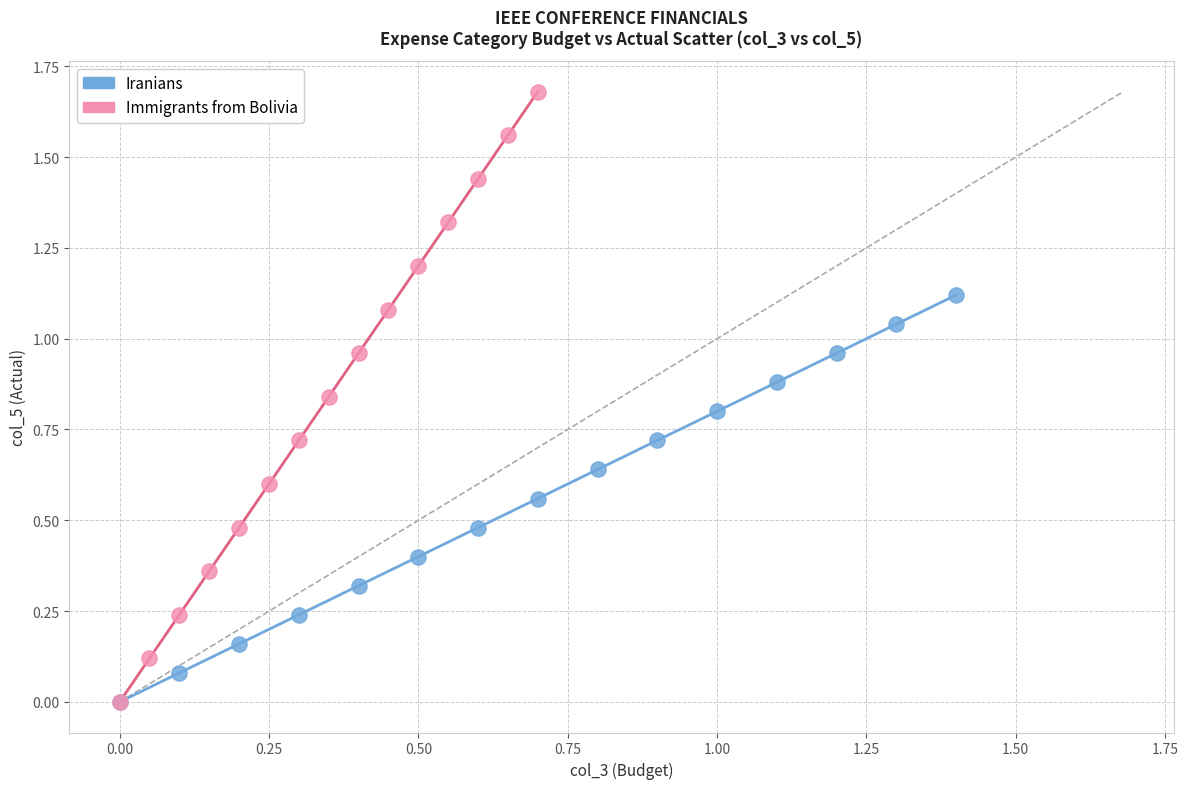

Which series contains the highest Y value?

Immigrants from Bolivia